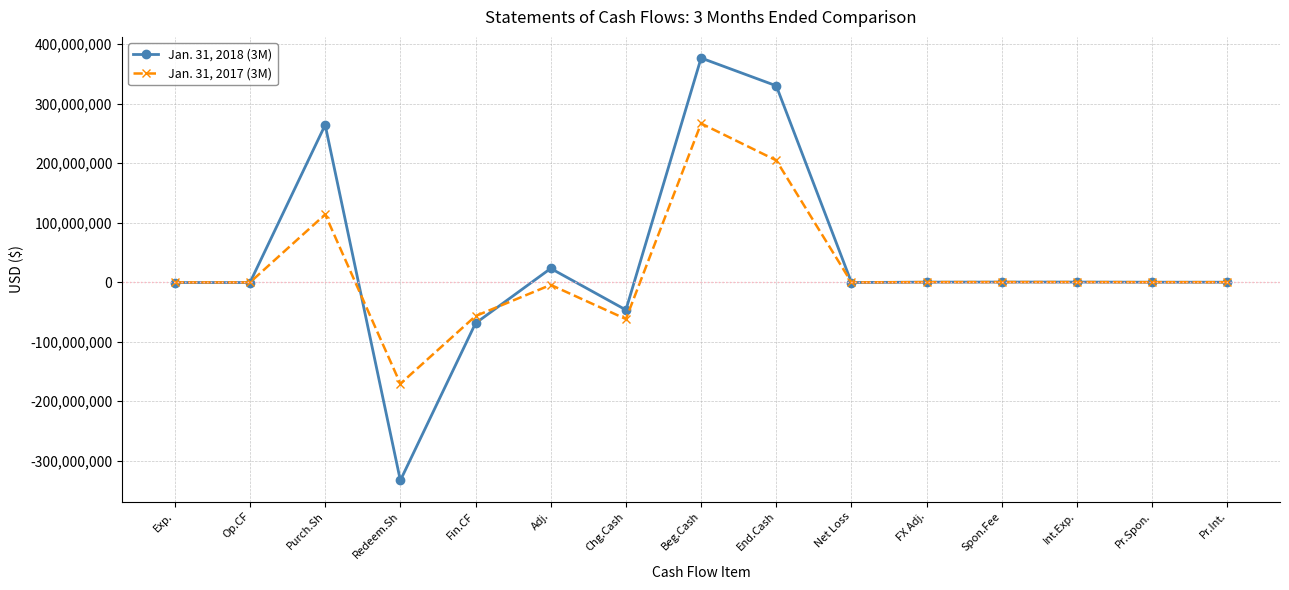

What is the approximate value of Jan. 31, 2017 (3M) at Exp., to the nearest 50?

-423400